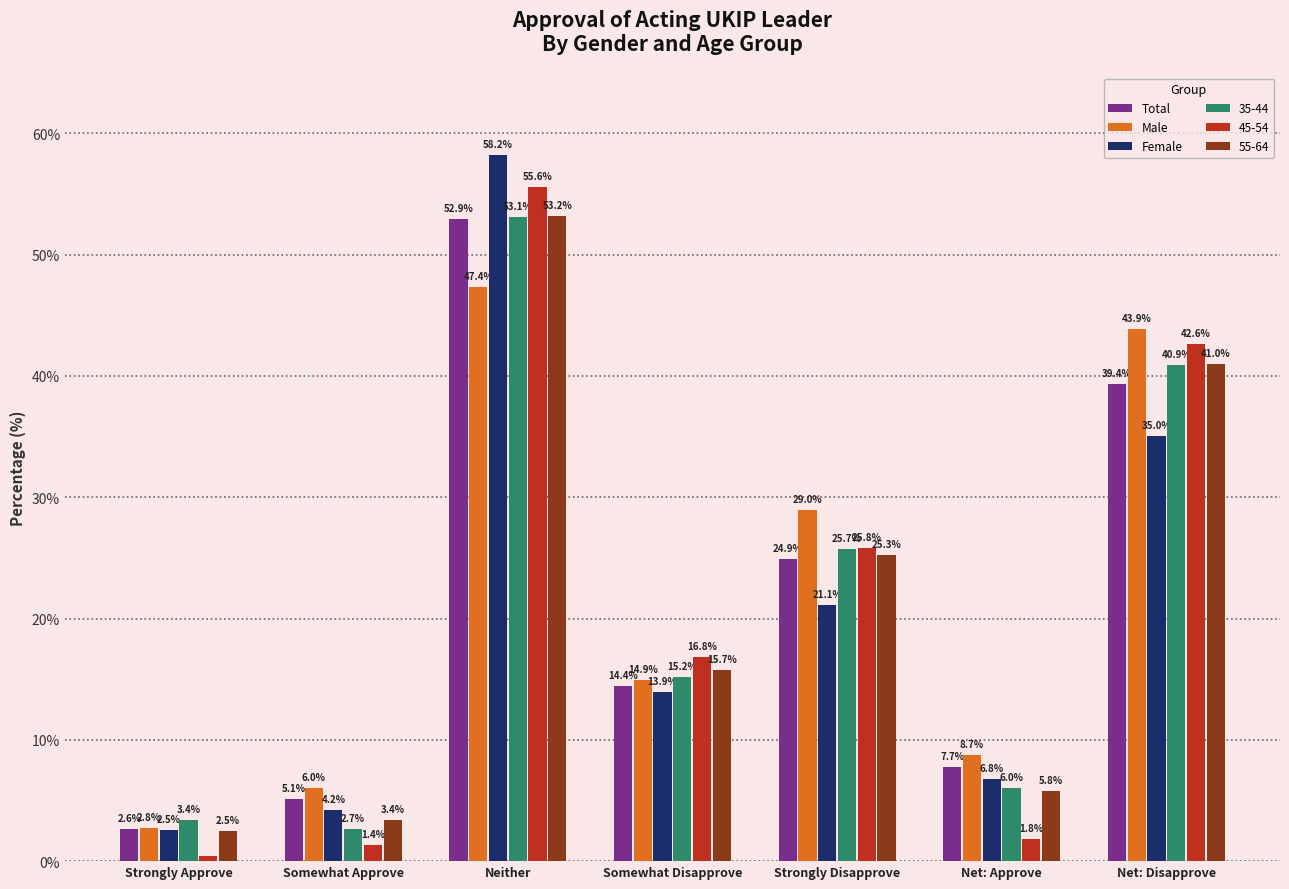

What are all the series names shown in the legend?

Total, Male, Female, 35-44, 45-54, 55-64